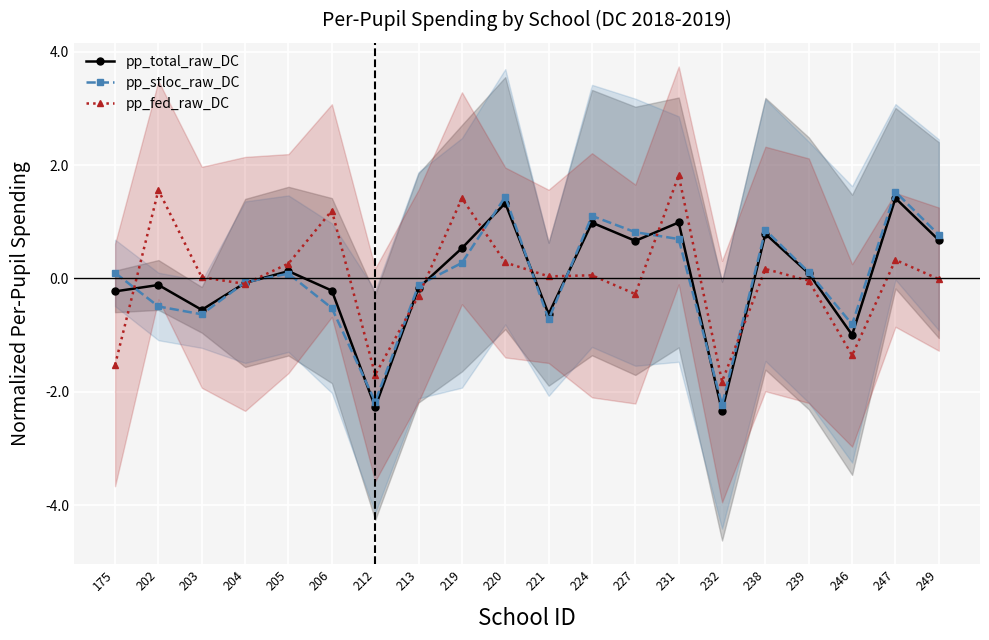

Which series has the largest range (max minus min)?

pp_total_raw_DC